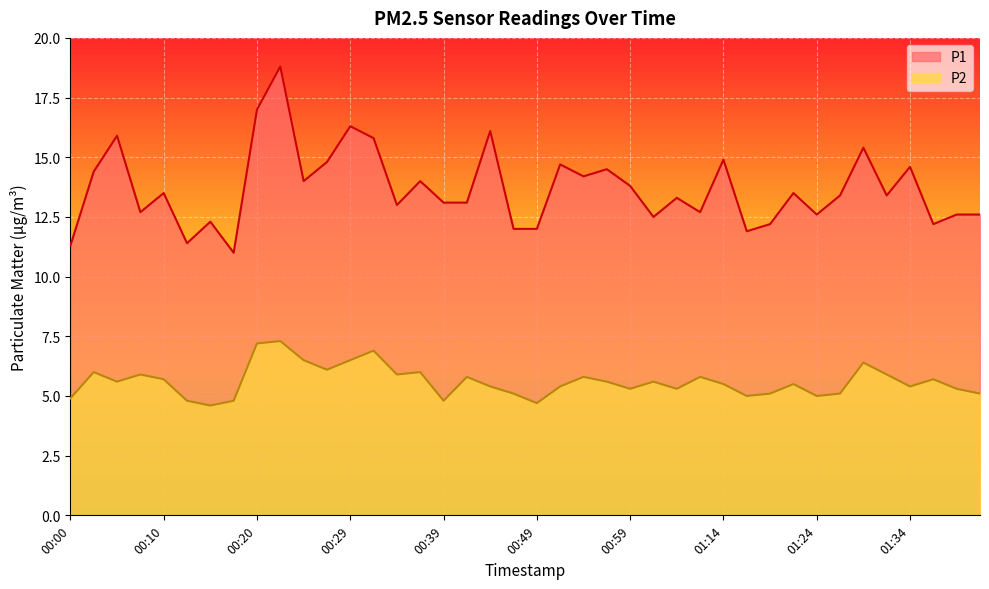

True or false: P2 and P1 cross at least once.

False